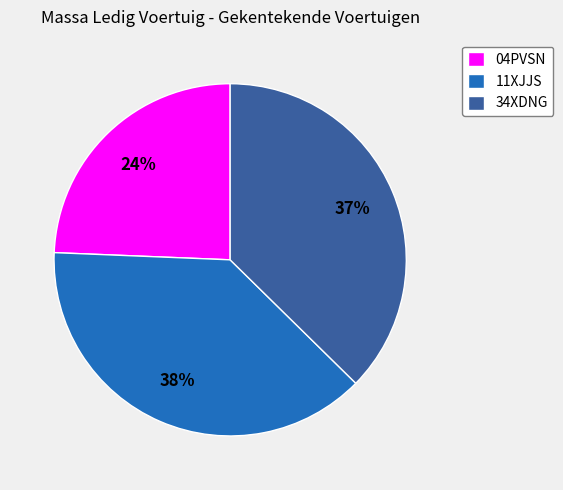

Between 11XJJS and 34XDNG, which is larger?

11XJJS